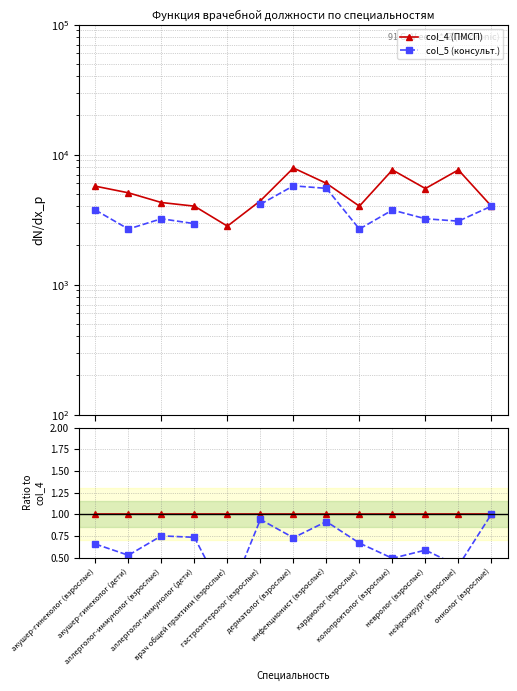

Reading right to left, list all the values displayed in this chart.

col_4 (ПМСП): 1.0	1.0	1.0	1.0	1.0	1.0	1.0	1.0	1.0	1.0	1.0	1.0	1.0
col_5 (консульт.): 1.0	0.4	0.6	0.5	0.7	0.9	0.7	0.9	0.0	0.7	0.7	0.5	0.7